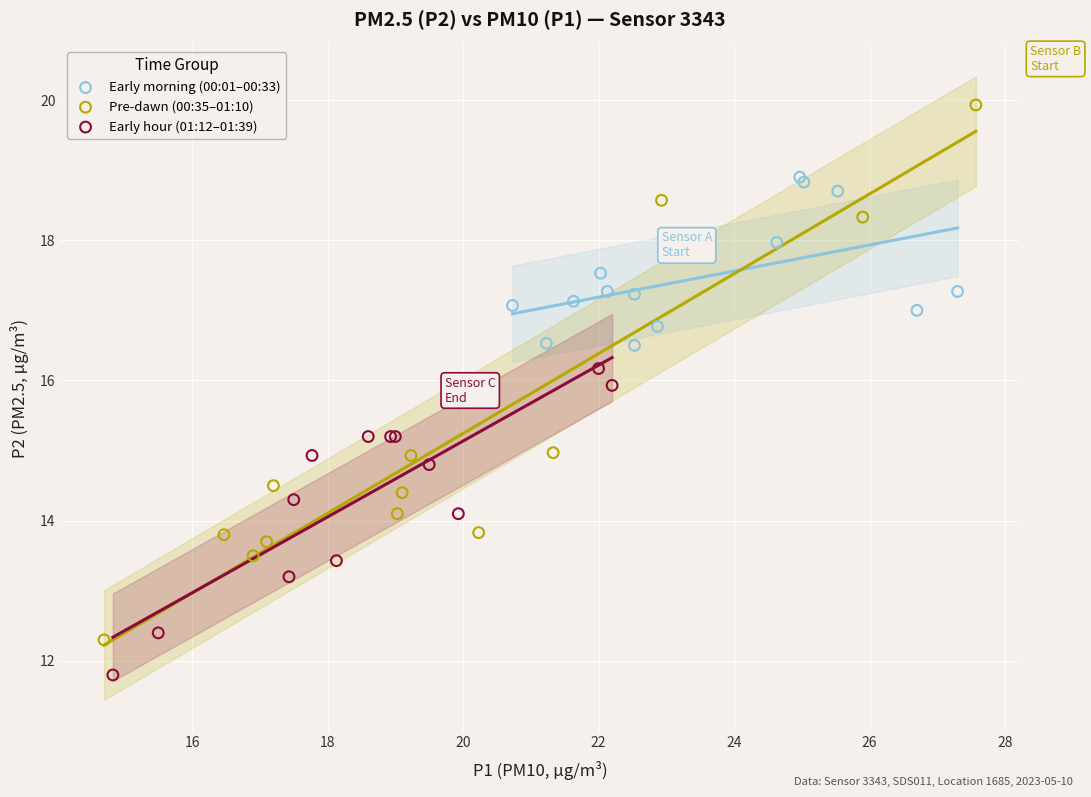

Which series reaches the minimum Y coordinate?

Early hour (01:12–01:39)